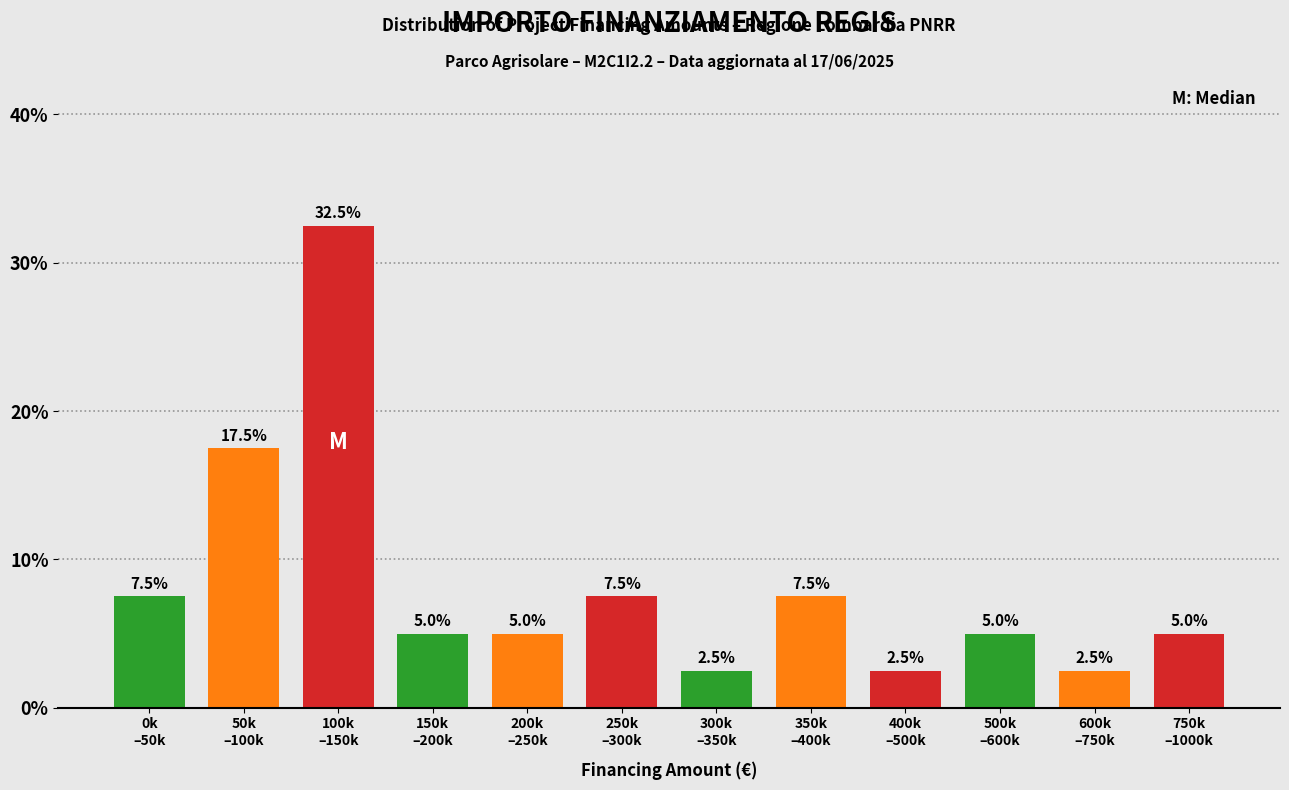

Reading left to right, what are all the values shown in this chart?

7.5	17.5	32.5	5.0	5.0	7.5	2.5	7.5	2.5	5.0	2.5	5.0